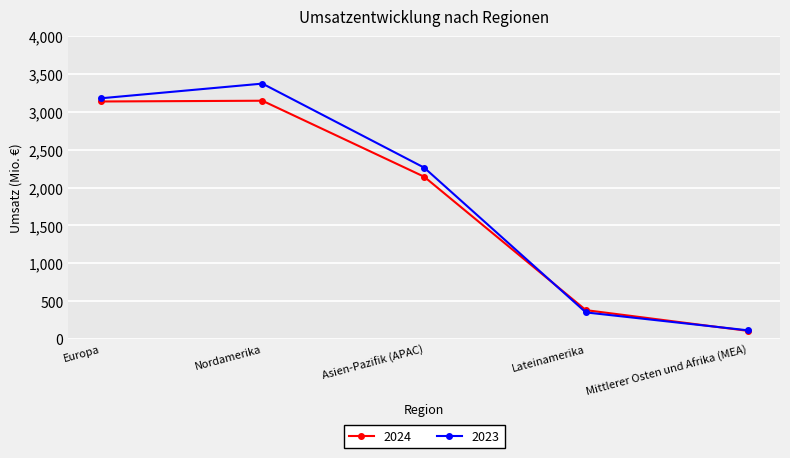

At which label does 2023 first exceed 2263?

Europa